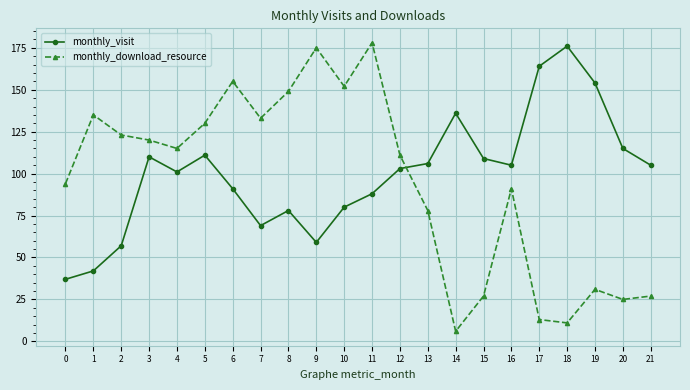

How many intersections are there between monthly_download_resource and monthly_visit?

1